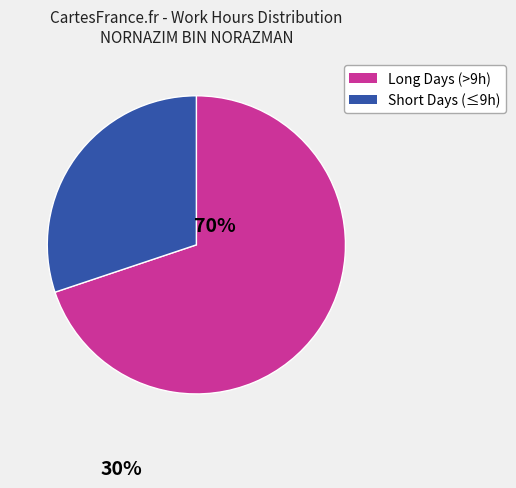

Rank the categories by value from highest to lowest.

Long Days (>9h), Short Days (≤9h)